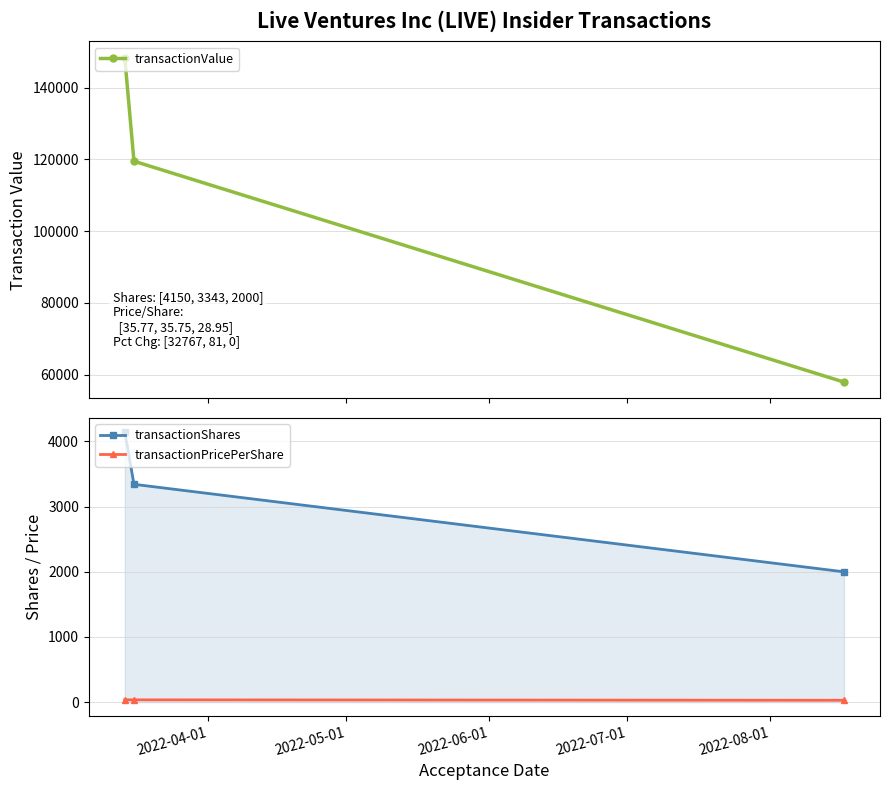

Reading left to right, list all the values displayed in this chart.

transactionValue: 148435.0	119521.0	57900.0
transactionShares: 4150.0	3343.0	2000.0
transactionPricePerShare: 35.8	35.8	28.9